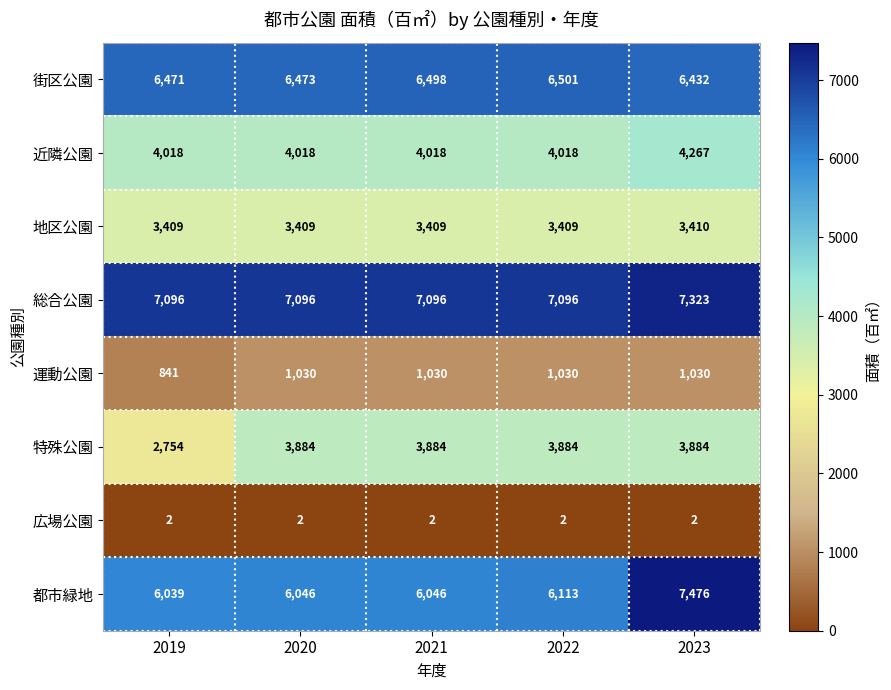

At how many categories does at least one series exceed 1067?

5